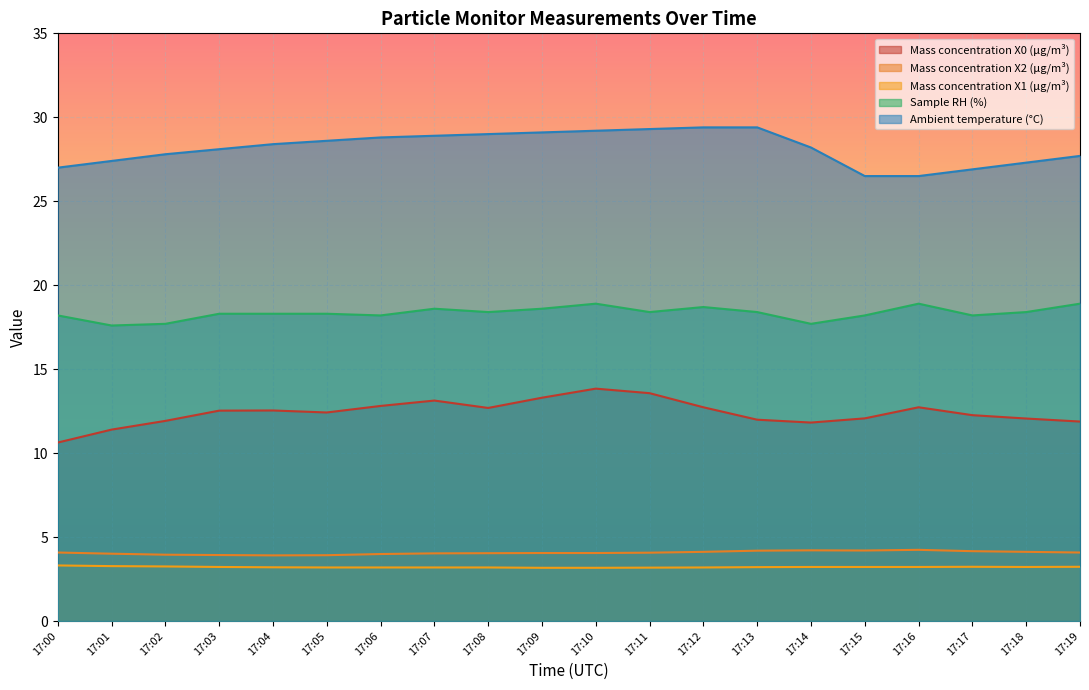

Rank the categories by Sample RH (%) value from lowest to highest.

17:01, 17:02, 17:14, 17:00, 17:06, 17:15, 17:17, 17:03, 17:04, 17:05, 17:08, 17:11, 17:13, 17:18, 17:07, 17:09, 17:12, 17:10, 17:16, 17:19